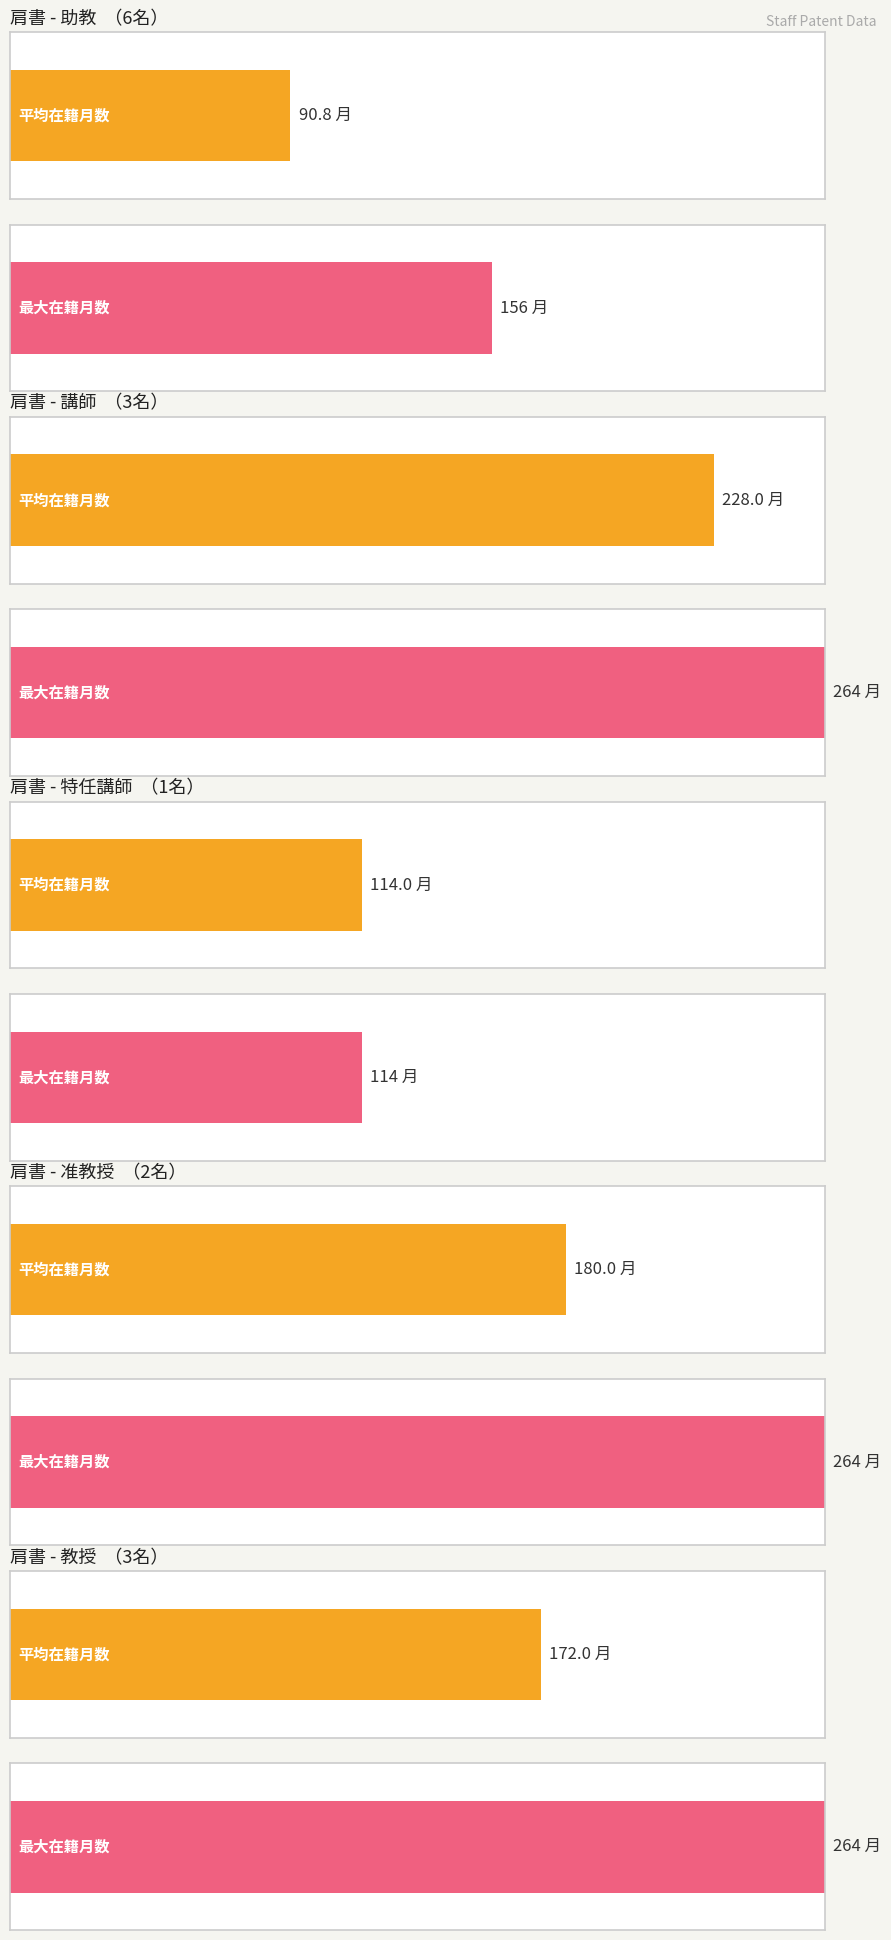

Are the bars grouped side by side (vs. stacked)?

No